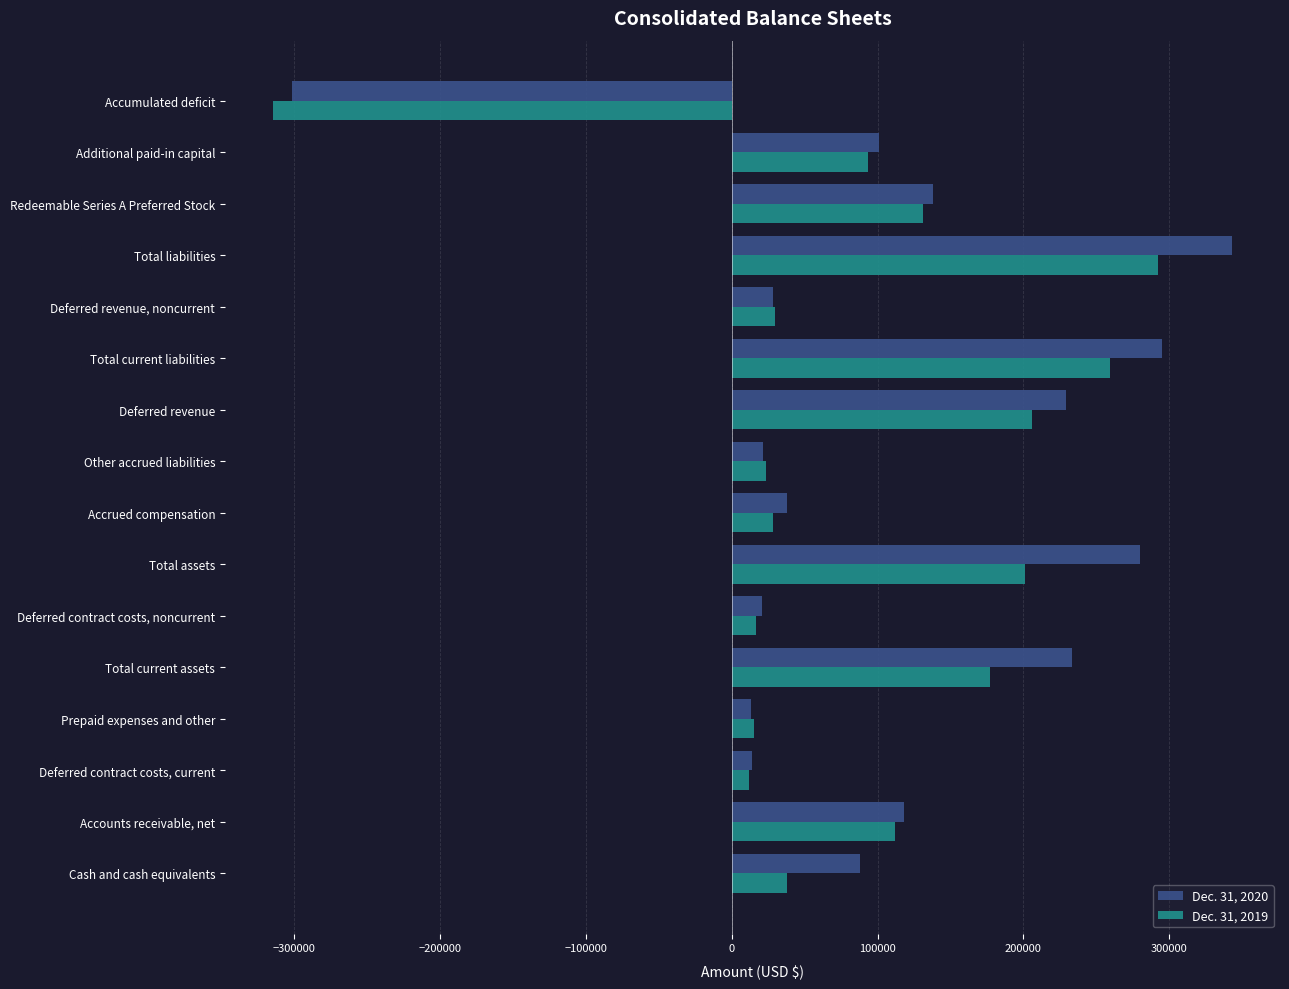

Rank the series at Total current assets from lowest to highest value.

Dec. 31, 2019, Dec. 31, 2020